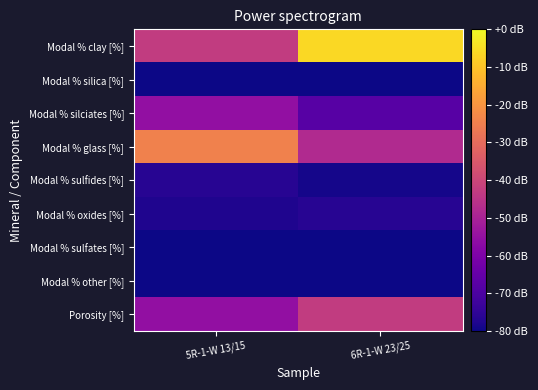

How many categories are shown in the chart?

2